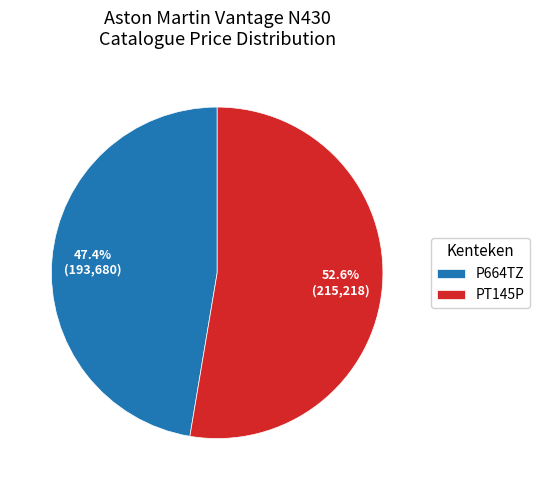

True or false: P664TZ accounts for 35% of the total.

False